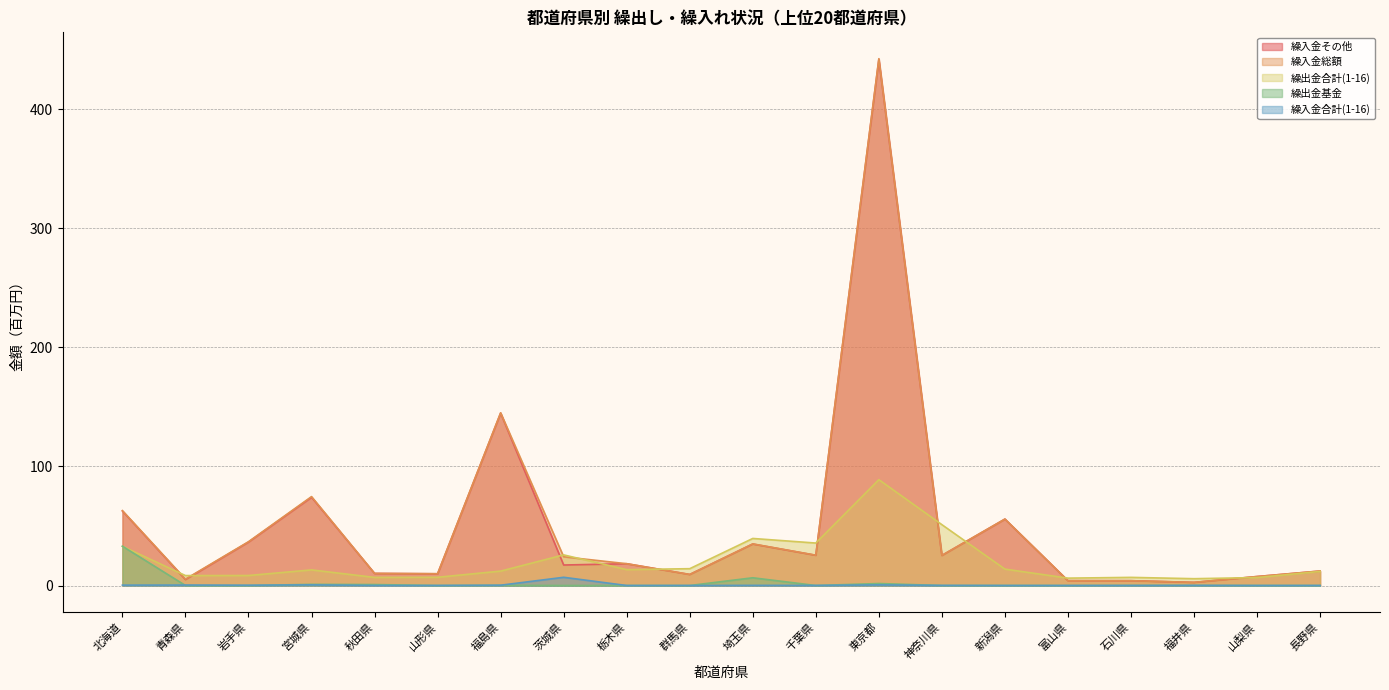

The value of 繰入金その他 at 岩手県 is 8.2. True or false?

False